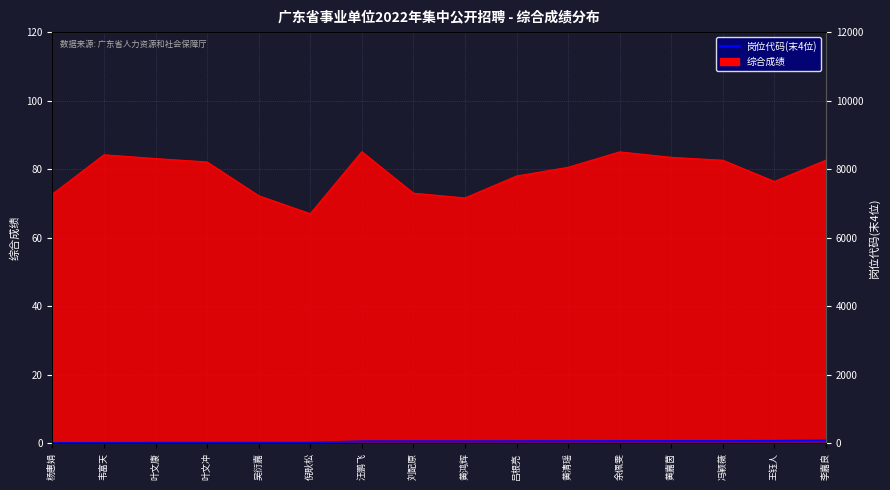

What is the label of the 3rd point from the left?

叶文康